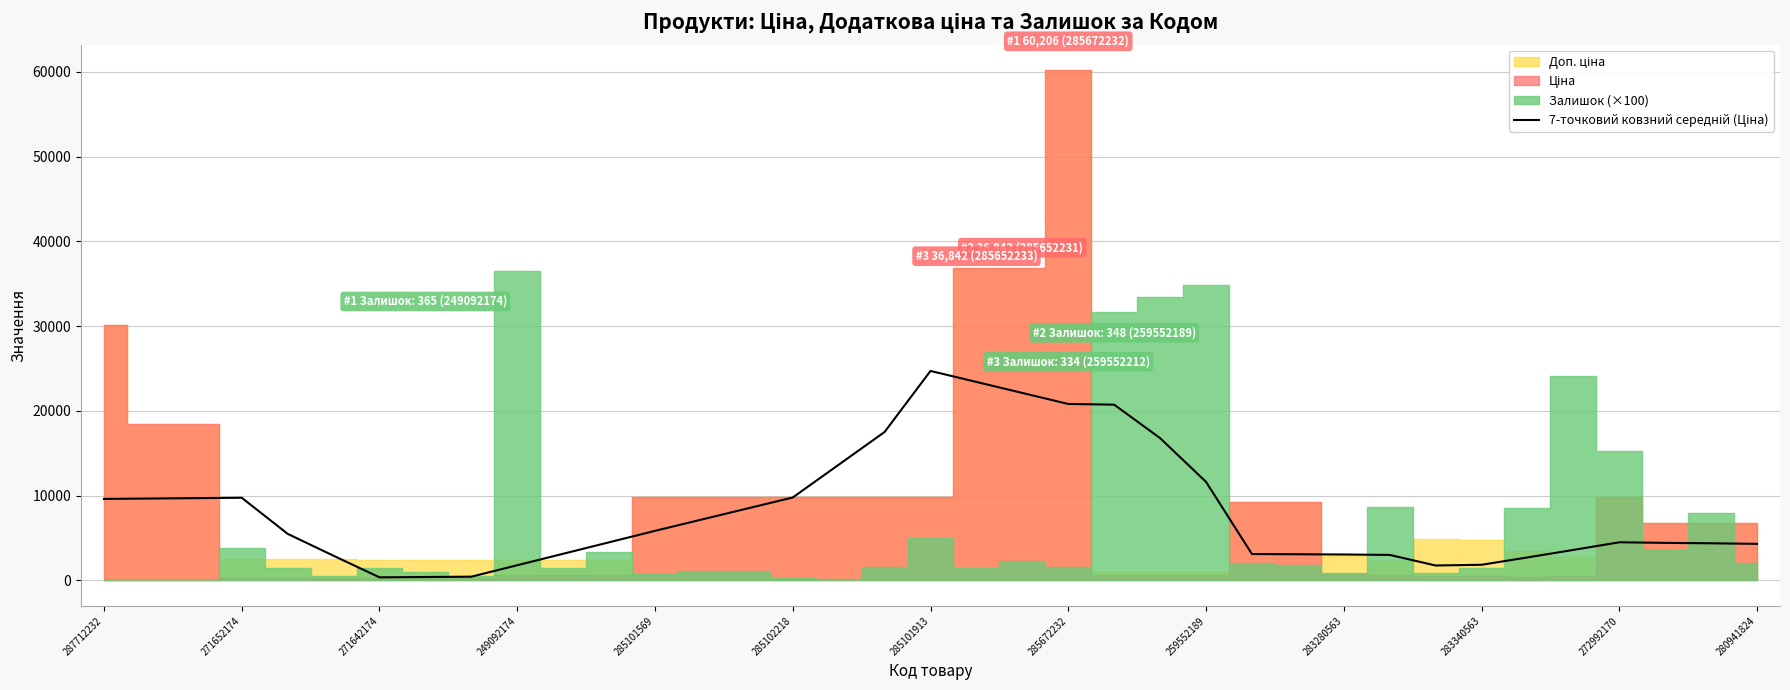

How many points are lower than both their immediate neighbors (excluding endpoints)?

2